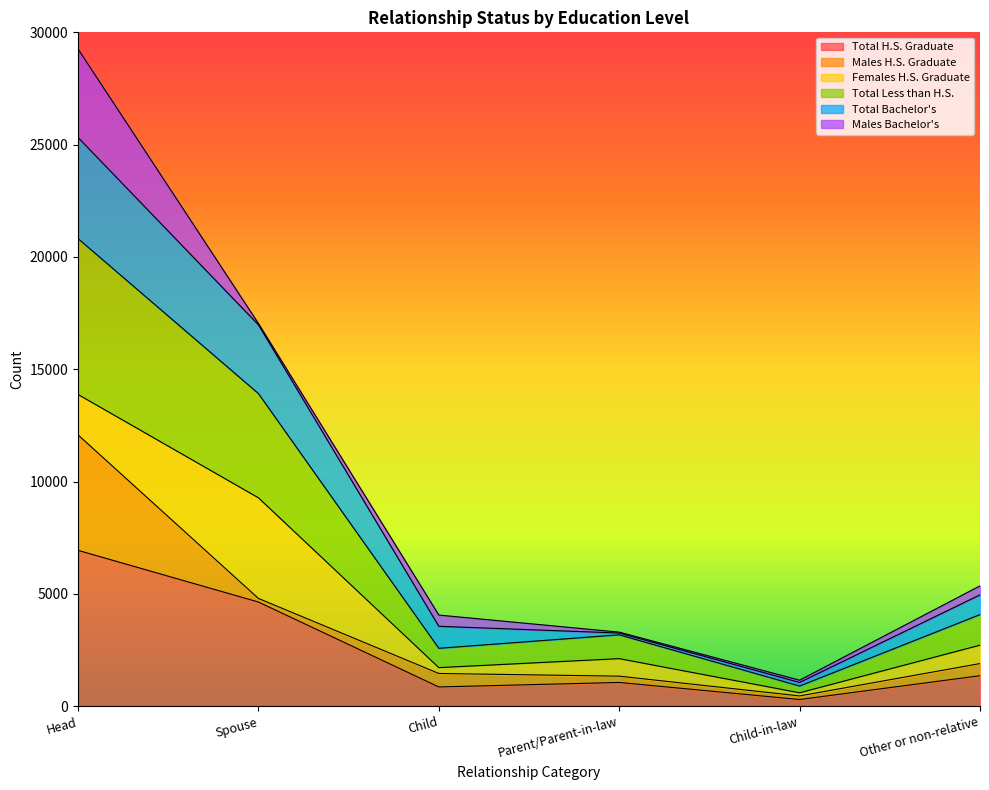

True or false: Total Less than H.S. and Total Bachelor's intersect in this chart.

False